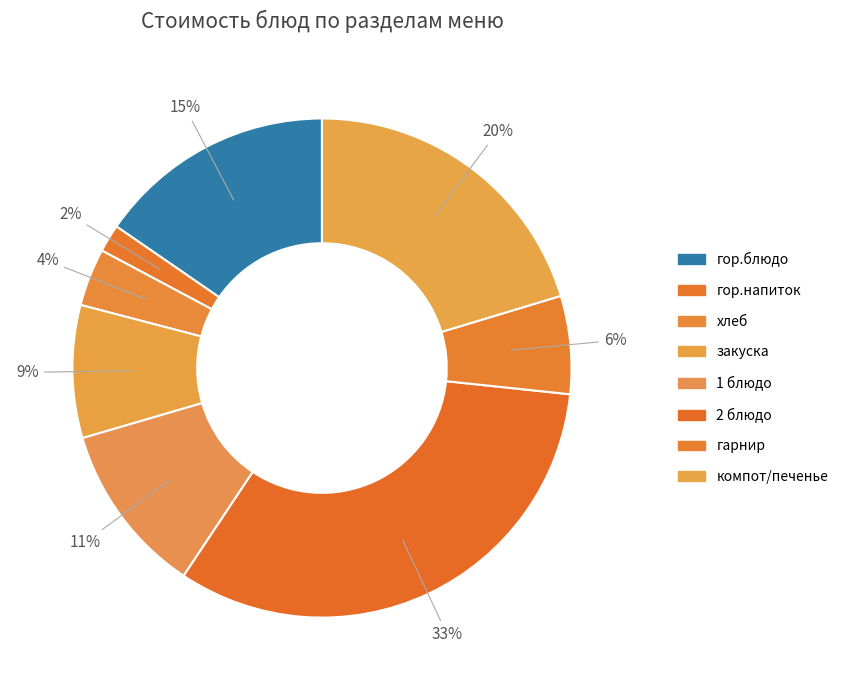

Count the number of slices in the pie.

8